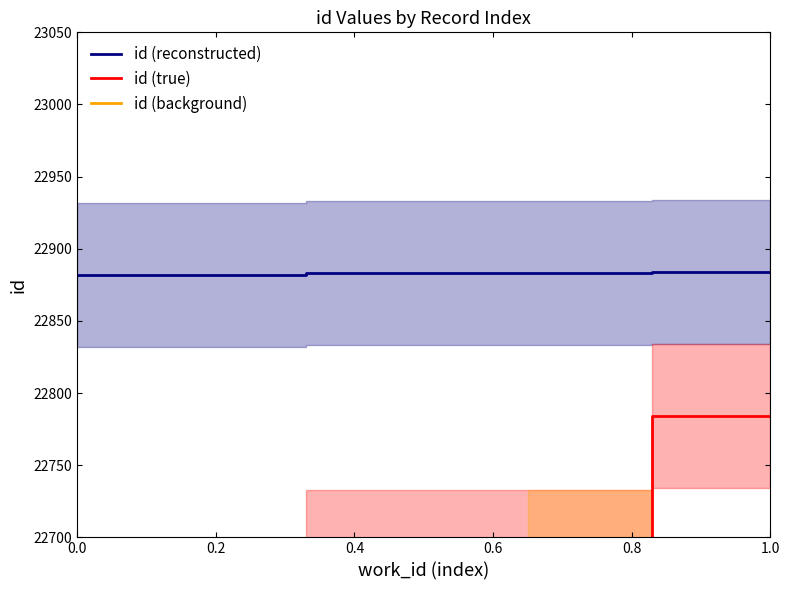

What is the difference between the highest and lowest values at 0.6?

300